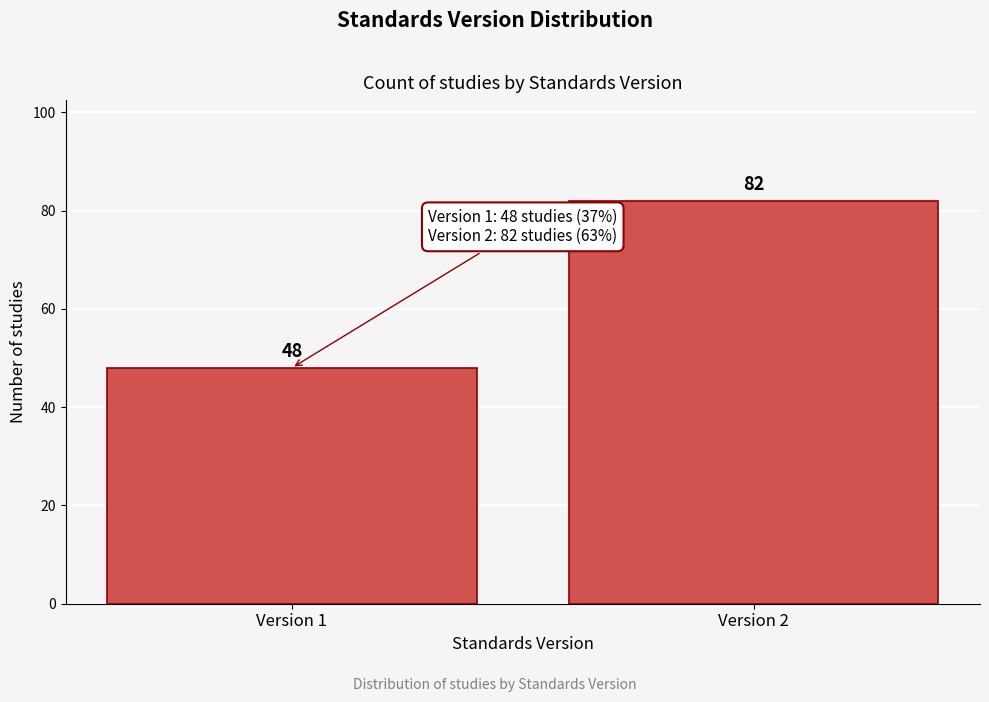

Reading left to right, extract all data points from this chart.

48	82